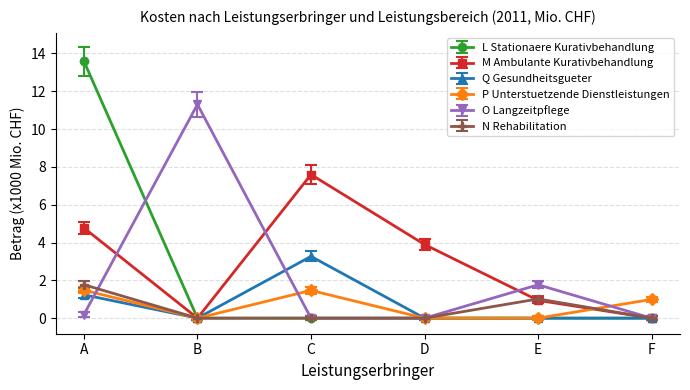

The Q Gesundheitsgueter series shows 2.2 at C. True or false?

False